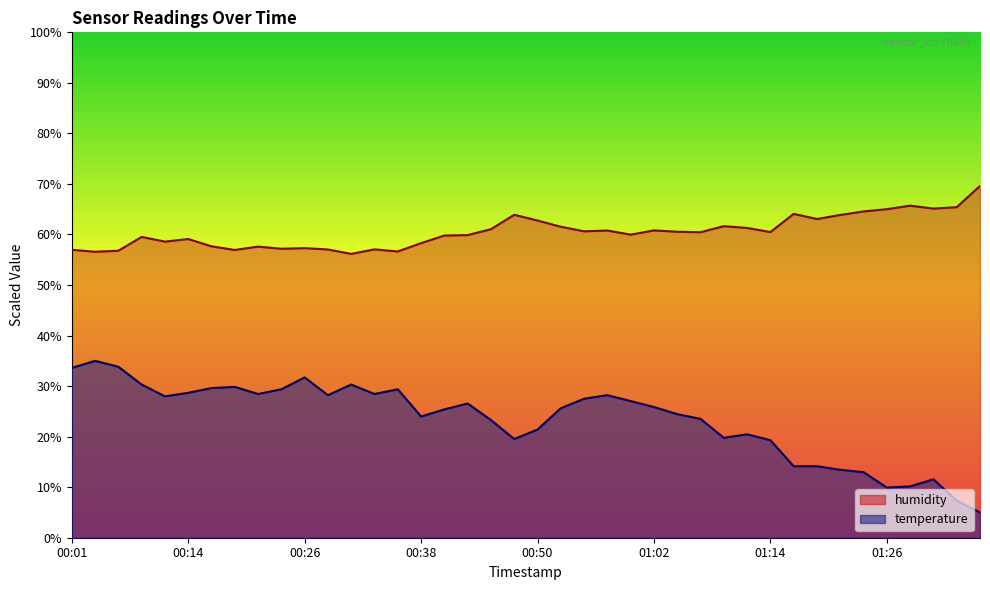

What is the approximate value of humidity at 00:01?

57.0